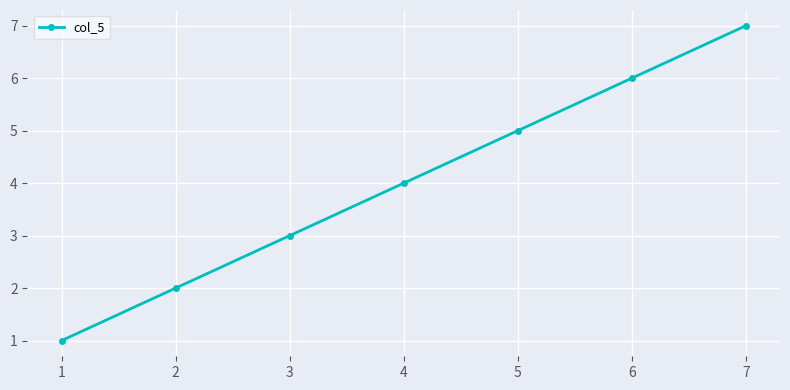

Is it true that the value at 7 is 7?

True